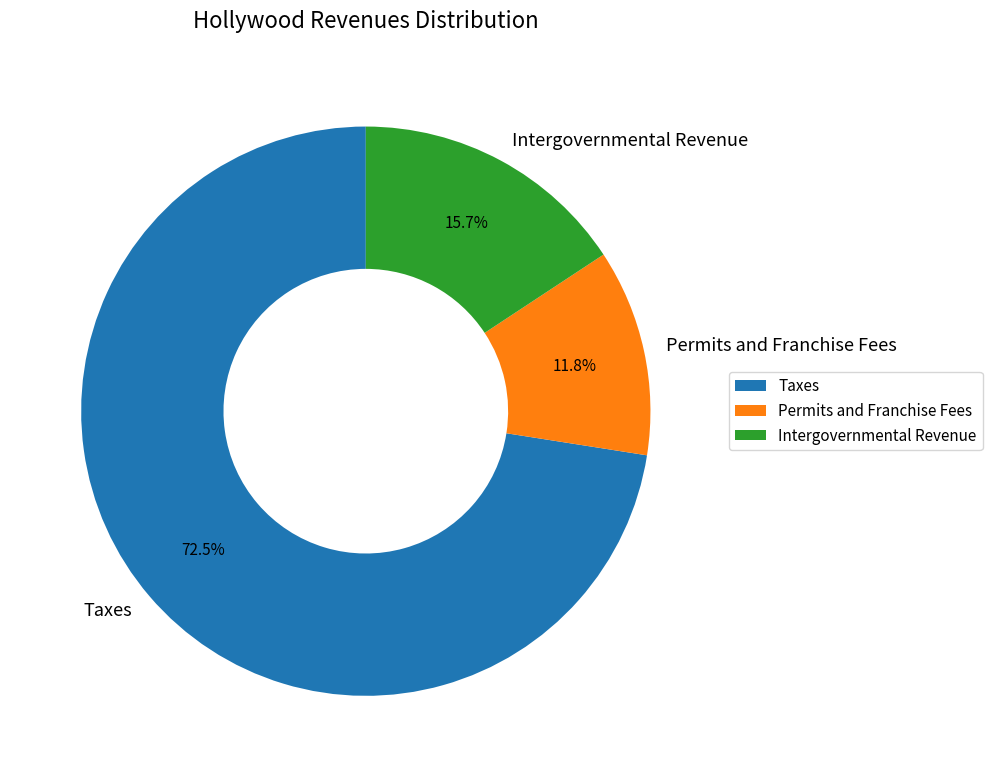

What is the largest slice in the pie chart?

Taxes